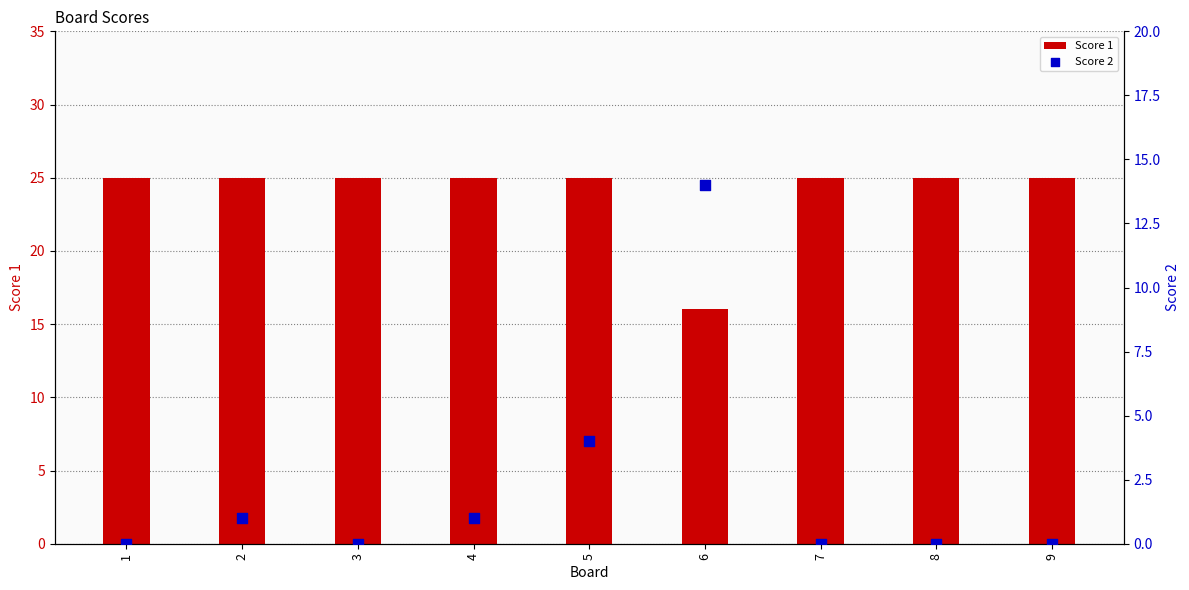

At which category is the sum across all series the highest?

6